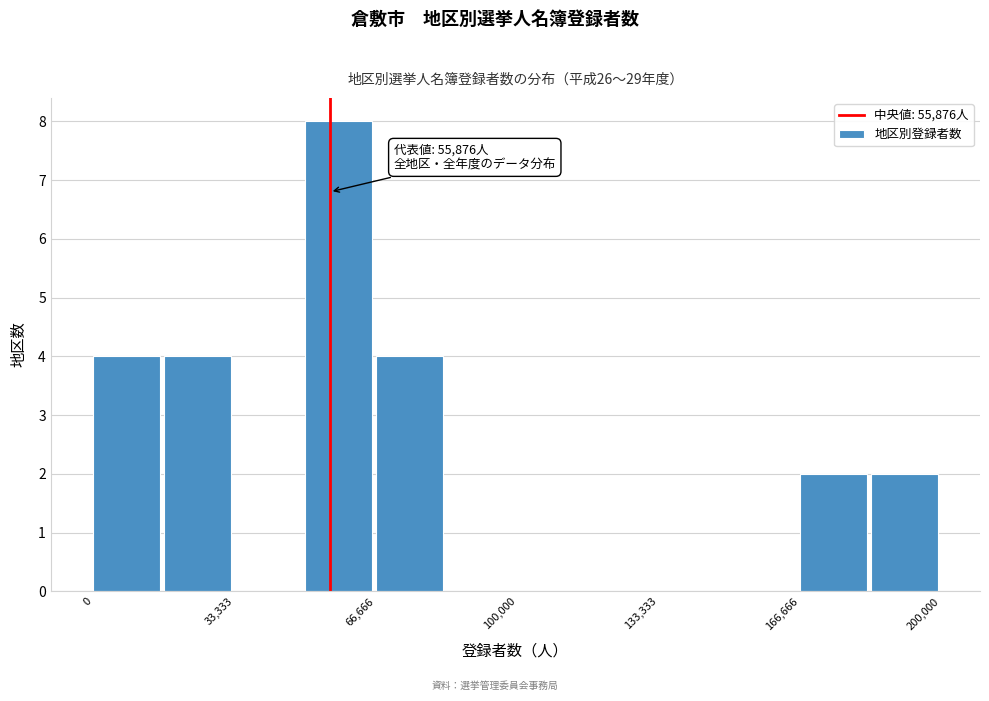

Read against the x-axis, roughly where is the centre of the tallest bar?

60000